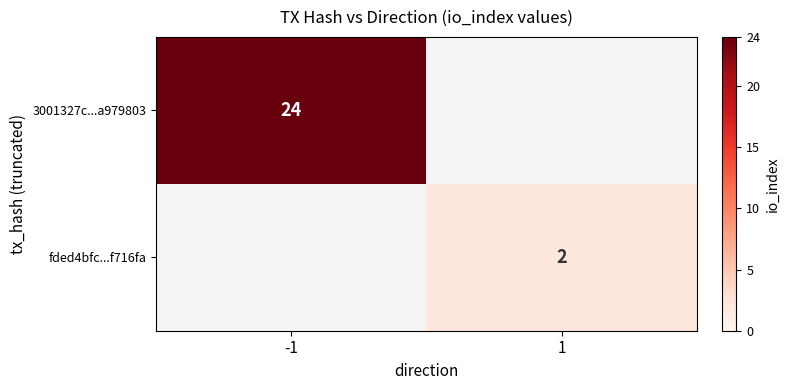

The value of fded4bfc...f716fa at 1 is 3. True or false?

False